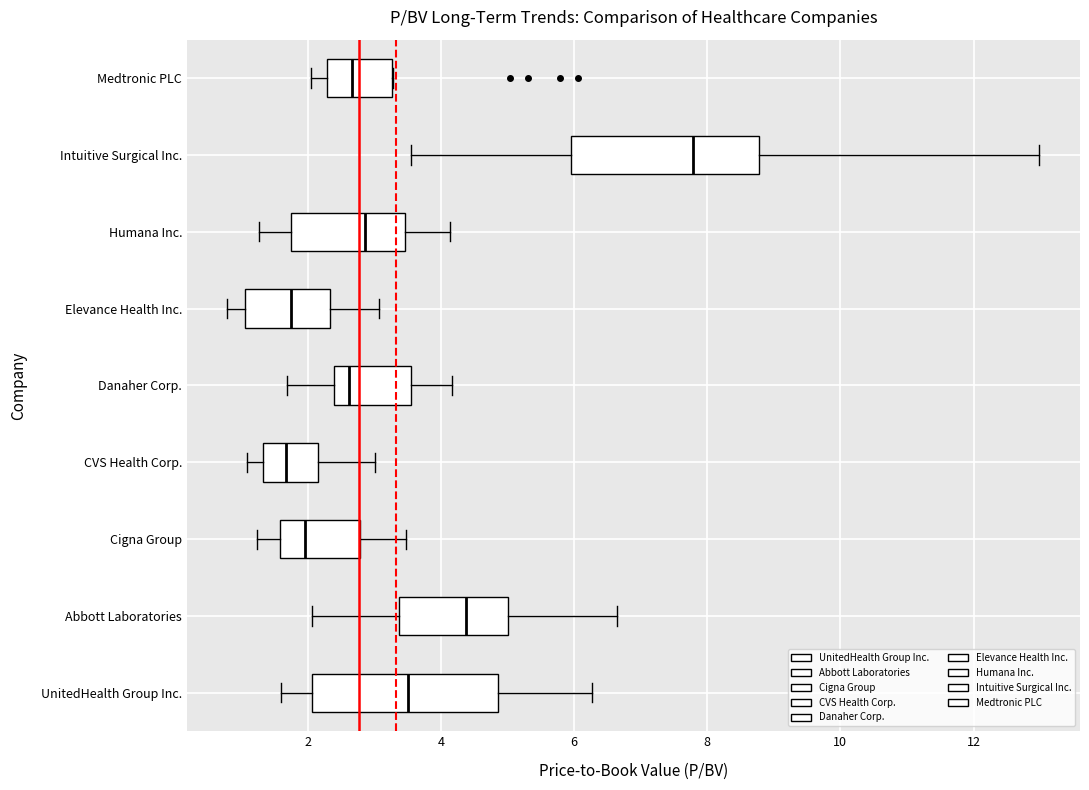

Reading bottom to top, transcribe this box plot: for each box, give where its median line is, the range the box spans, and where its two whiskers end, as read against the x-axis. The values are not printed on the chart, so give them approximately, as read against the axis.

UnitedHealth Group Inc.: median 3.6, box 2.0 to 4.8, whiskers 1.6 to 6.2
Abbott Laboratories: median 4.4, box 3.4 to 5.0, whiskers 2.0 to 6.6
Cigna Group: median 2.0, box 1.6 to 2.8, whiskers 1.2 to 3.4
CVS Health Corp.: median 1.6, box 1.4 to 2.2, whiskers 1.0 to 3.0
Danaher Corp.: median 2.6, box 2.4 to 3.6, whiskers 1.6 to 4.2
Elevance Health Inc.: median 1.8, box 1.0 to 2.4, whiskers 0.8 to 3.0
Humana Inc.: median 2.8, box 1.8 to 3.4, whiskers 1.2 to 4.2
Intuitive Surgical Inc.: median 7.8, box 6.0 to 8.8, whiskers 3.6 to 13.0
Medtronic PLC: median 2.6, box 2.2 to 3.2, whiskers 2.0 to 3.2